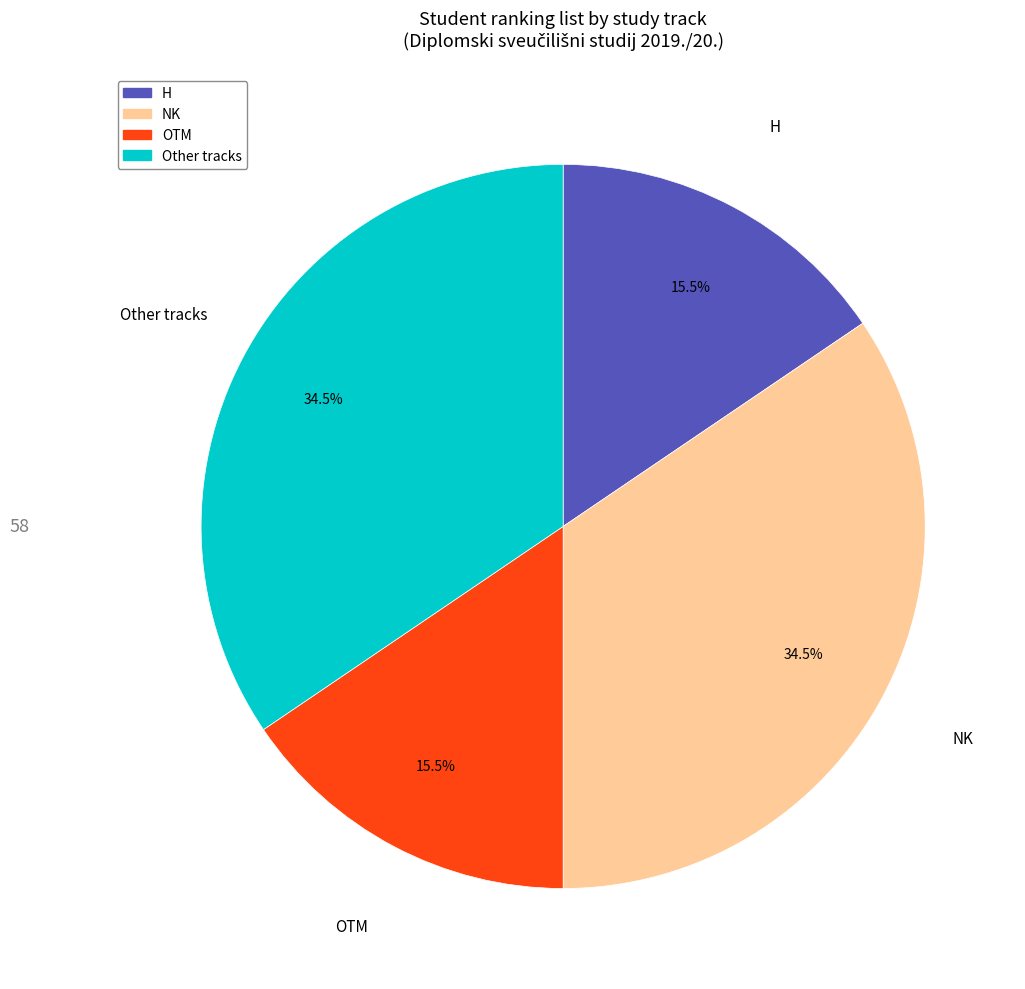

What portion of the pie excludes NK?

65.5%